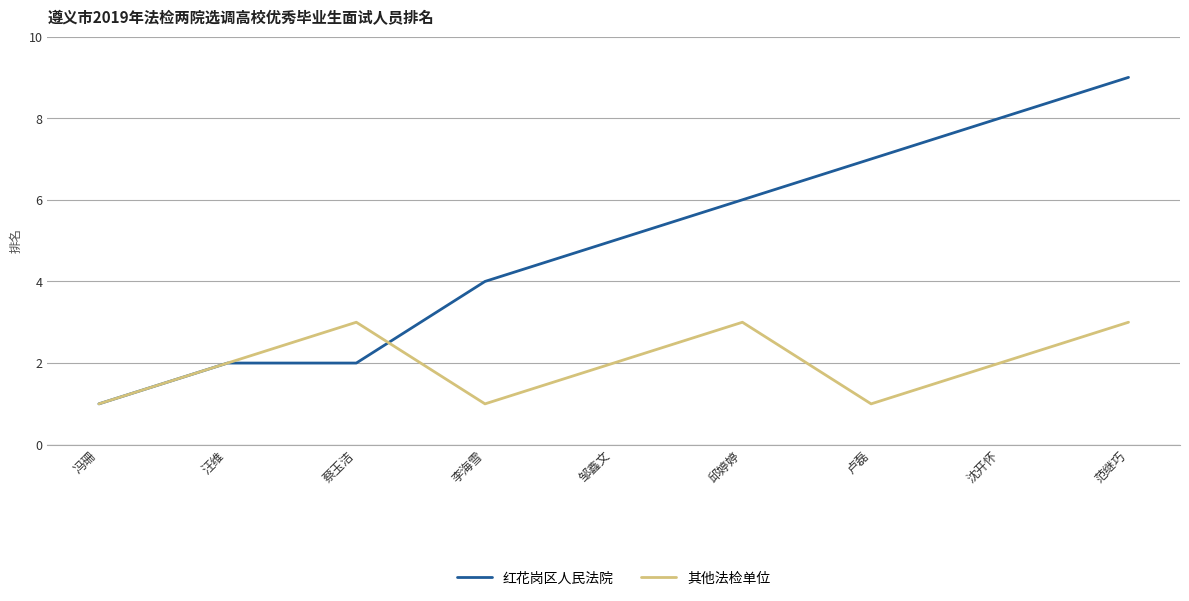

What position from the right is 邱婷婷?

4